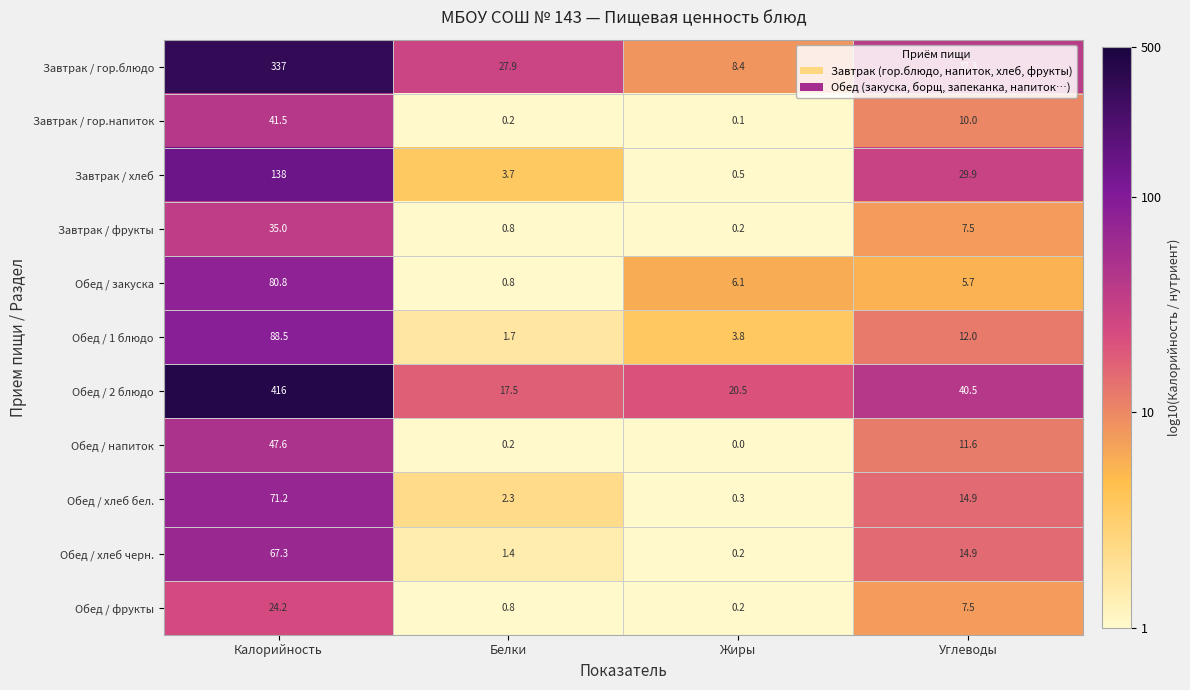

The value of Обед / закуска at Жиры is 6.1. True or false?

True